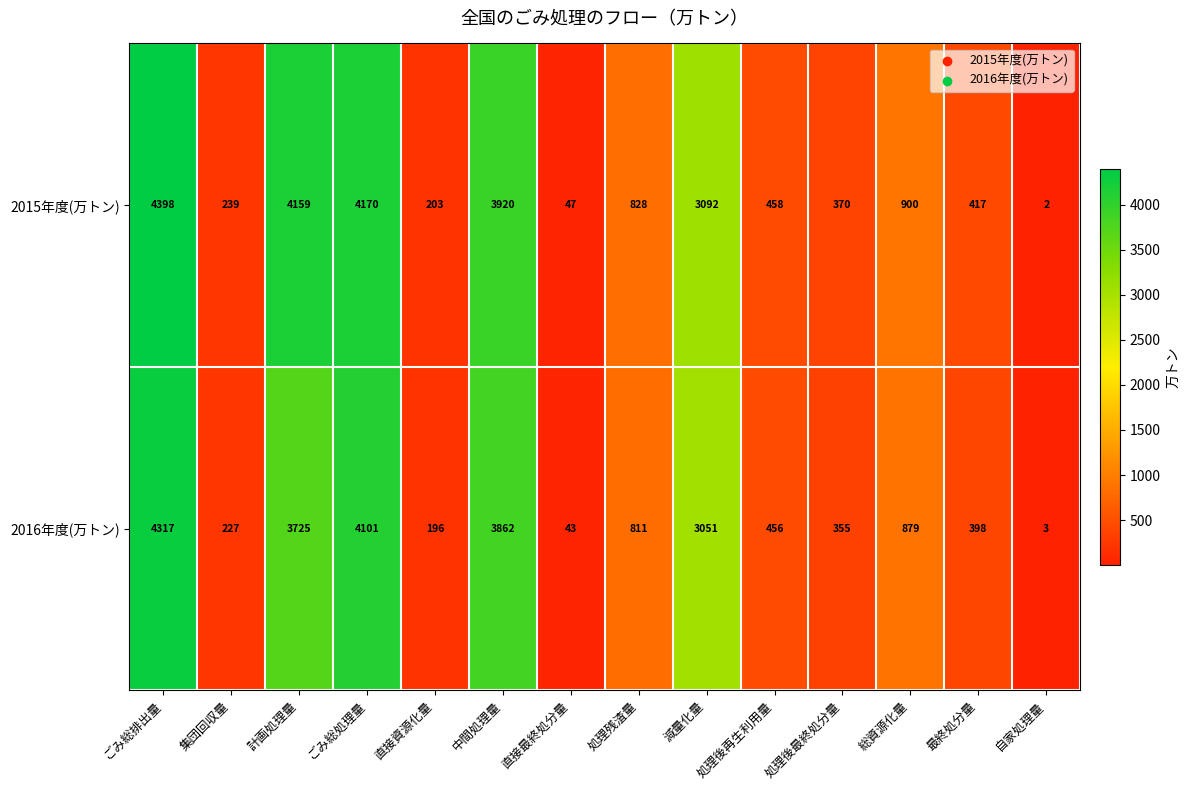

Which series has the largest total across all categories?

2015年度(万トン)